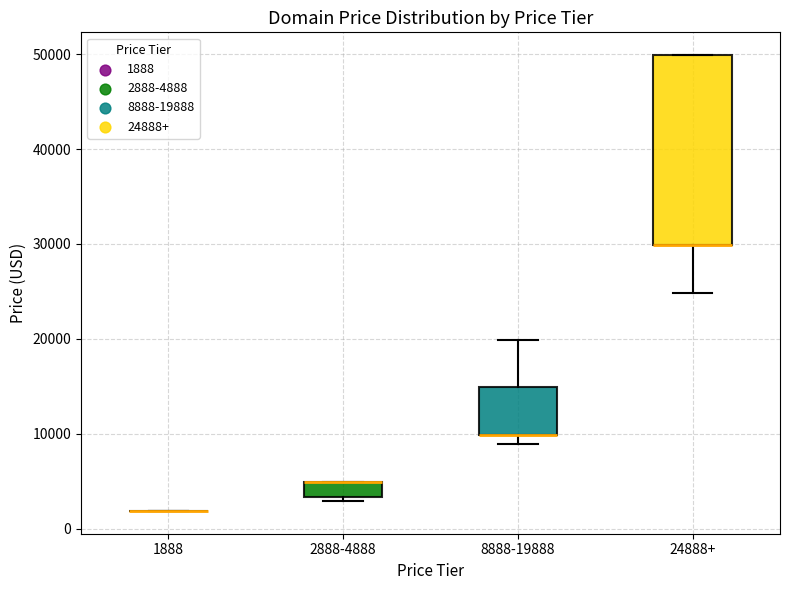

Which box is the tallest, from its lower edge to its upper edge?

24888+